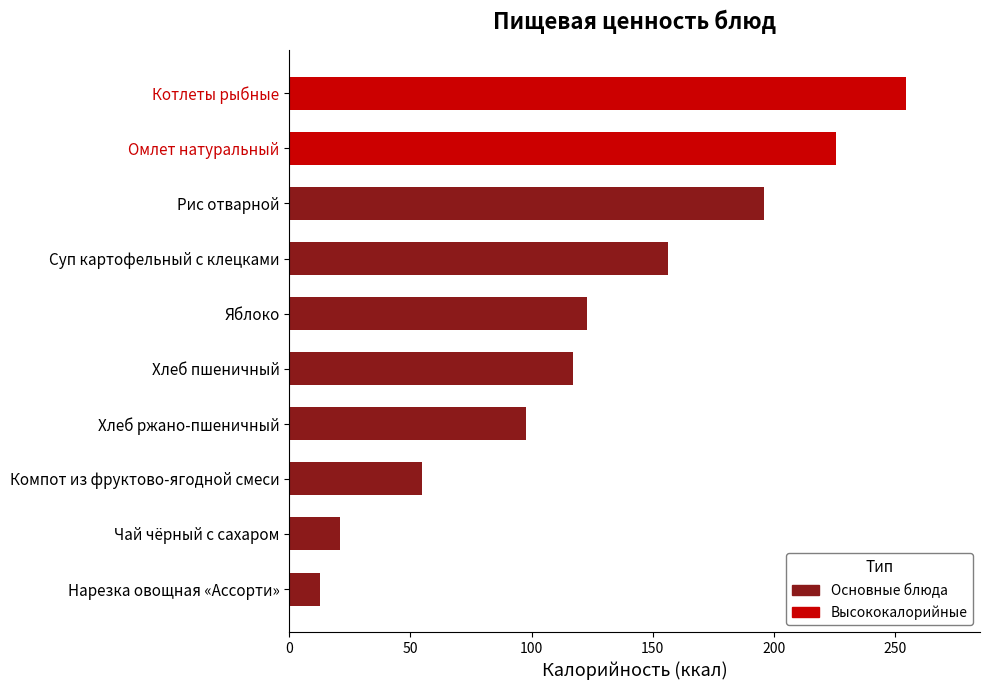

The chart shows a value of 73.4 at Яблоко. True or false?

False